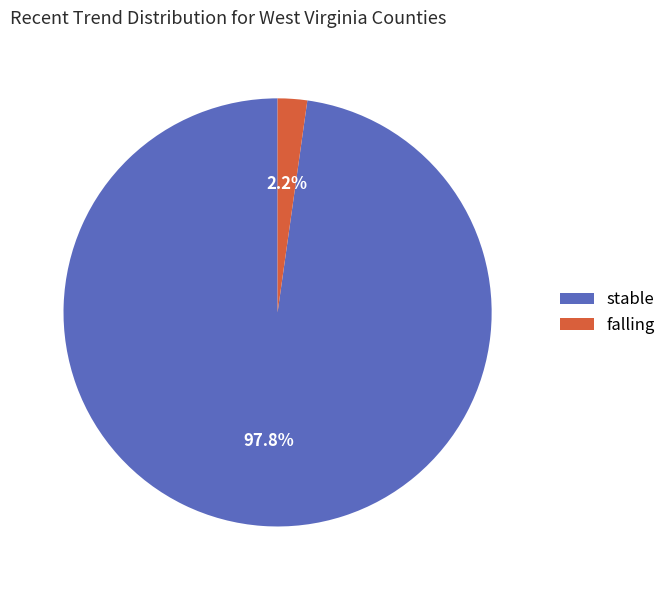

How many slices are in this pie chart?

2